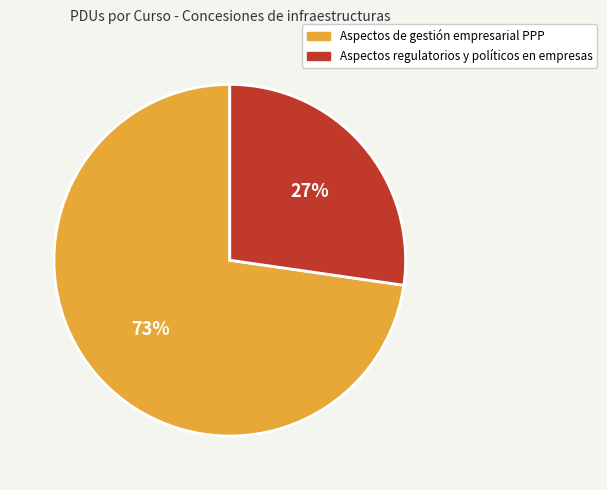

To the nearest percent, what is the average slice percentage?

50%